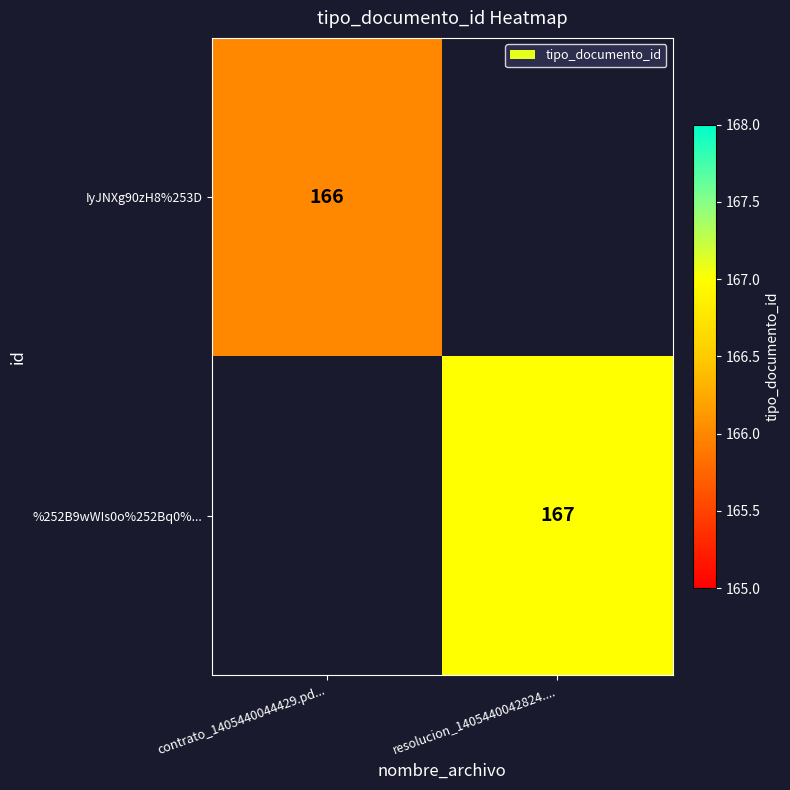

True or false: %252B9wWIs0o%252Bq0%... has a value of 68.3 at resolucion_1405440042824.....

False